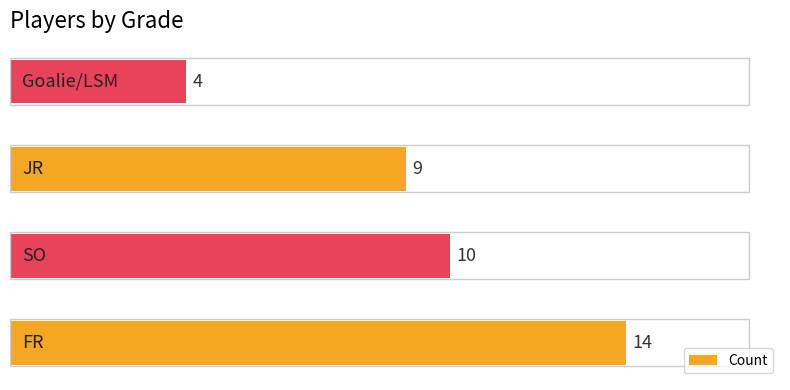

Are the bars horizontal?

Yes